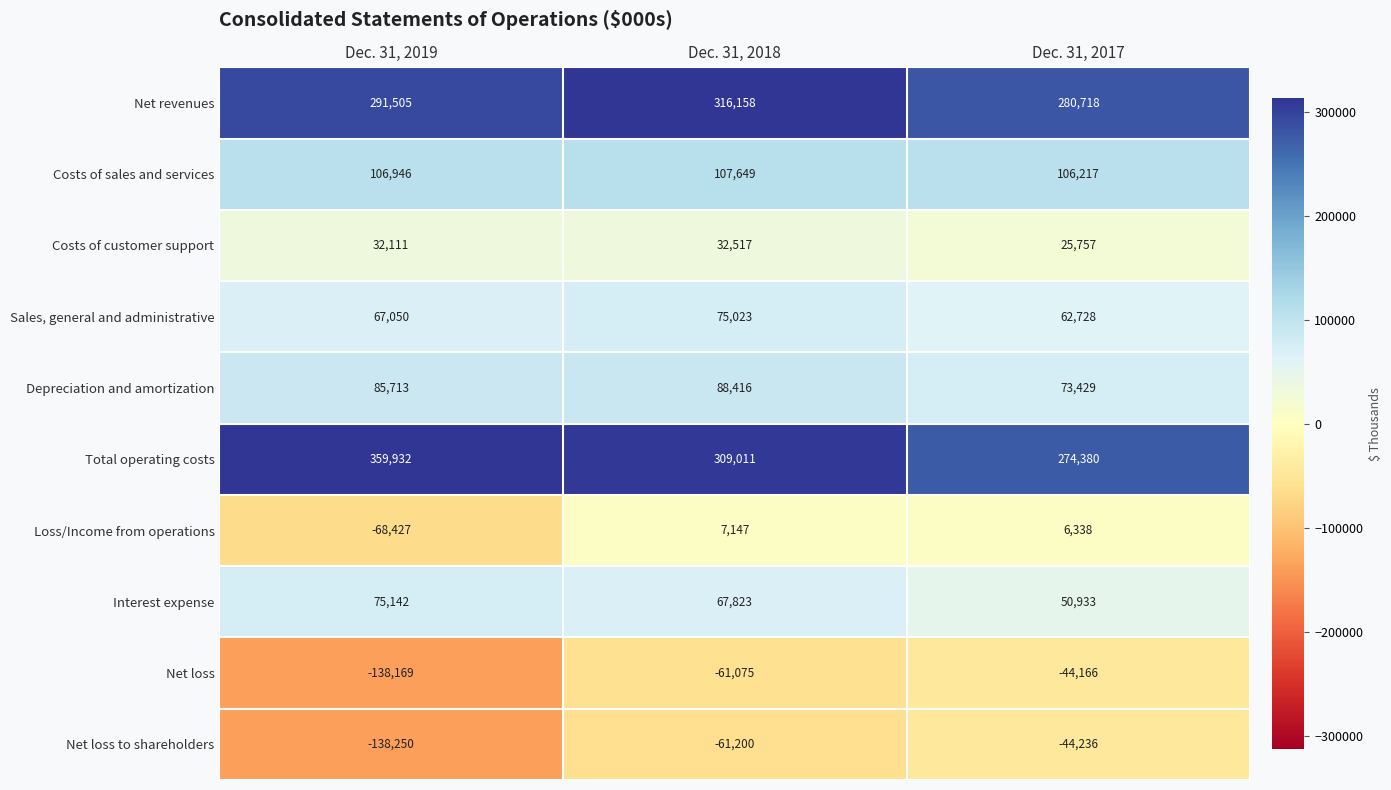

Count the number of data series in this chart.

10